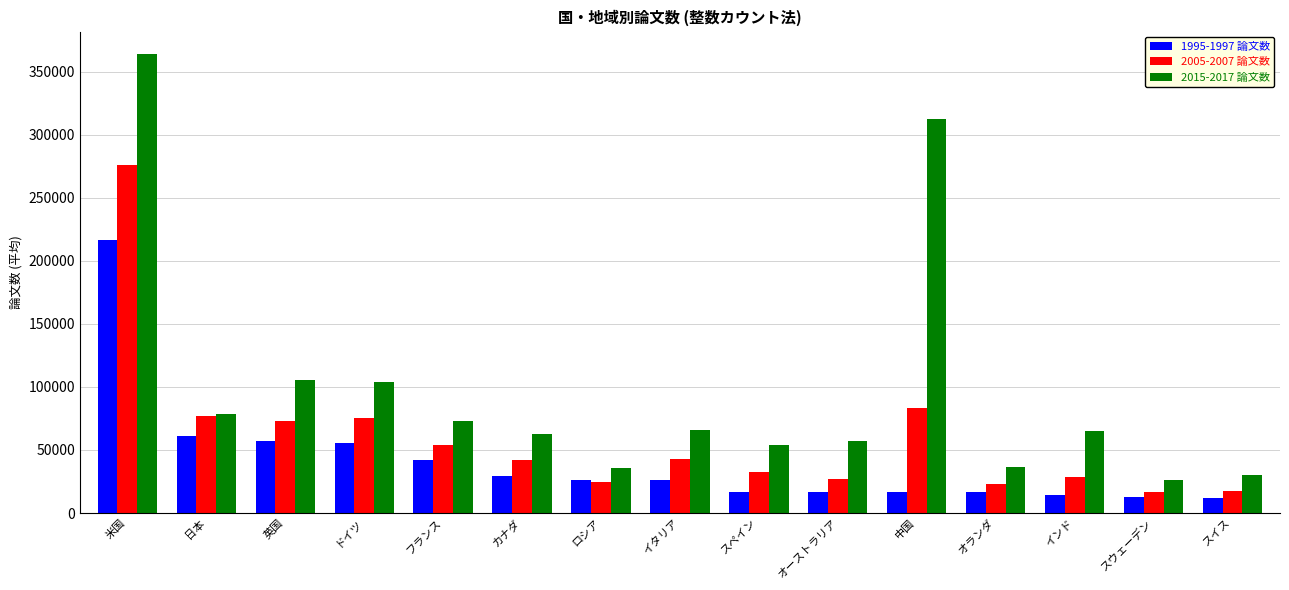

Between 米国 and オーストラリア, which series saw the biggest shift?

2015-2017 論文数